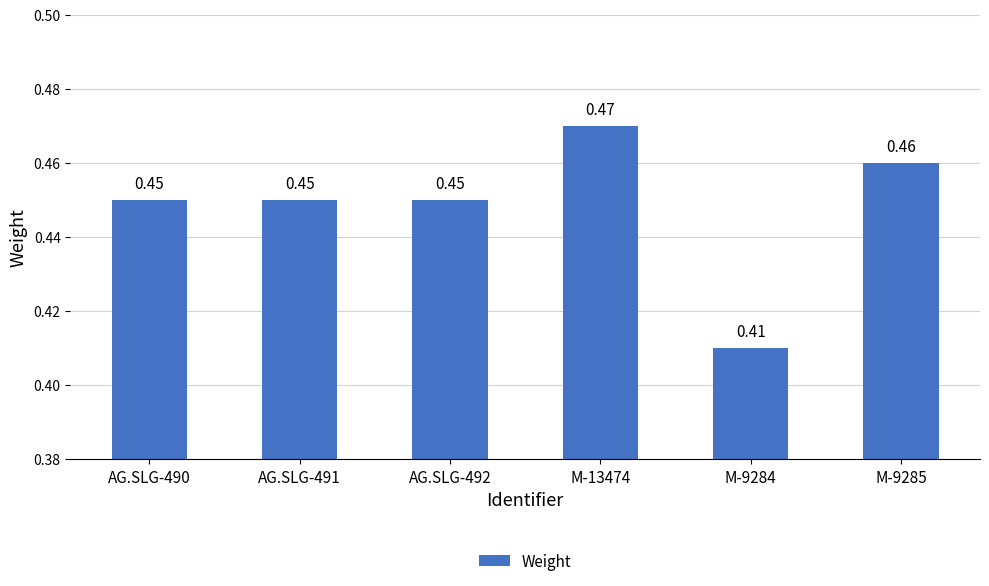

The value at AG.SLG-490 is 0.2. True or false?

False